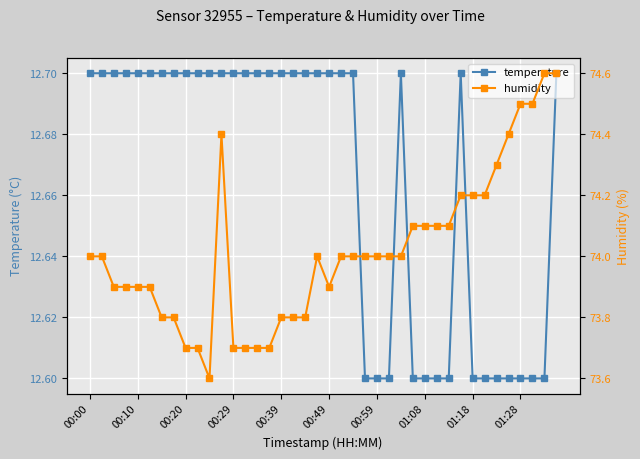

True or false: temperature and humidity intersect in this chart.

False